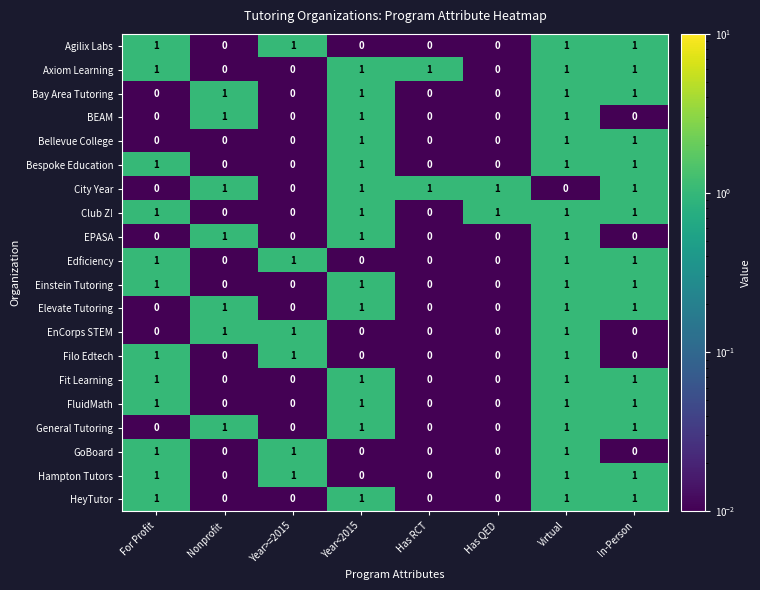

The Fit Learning series shows 1 at Virtual. True or false?

True